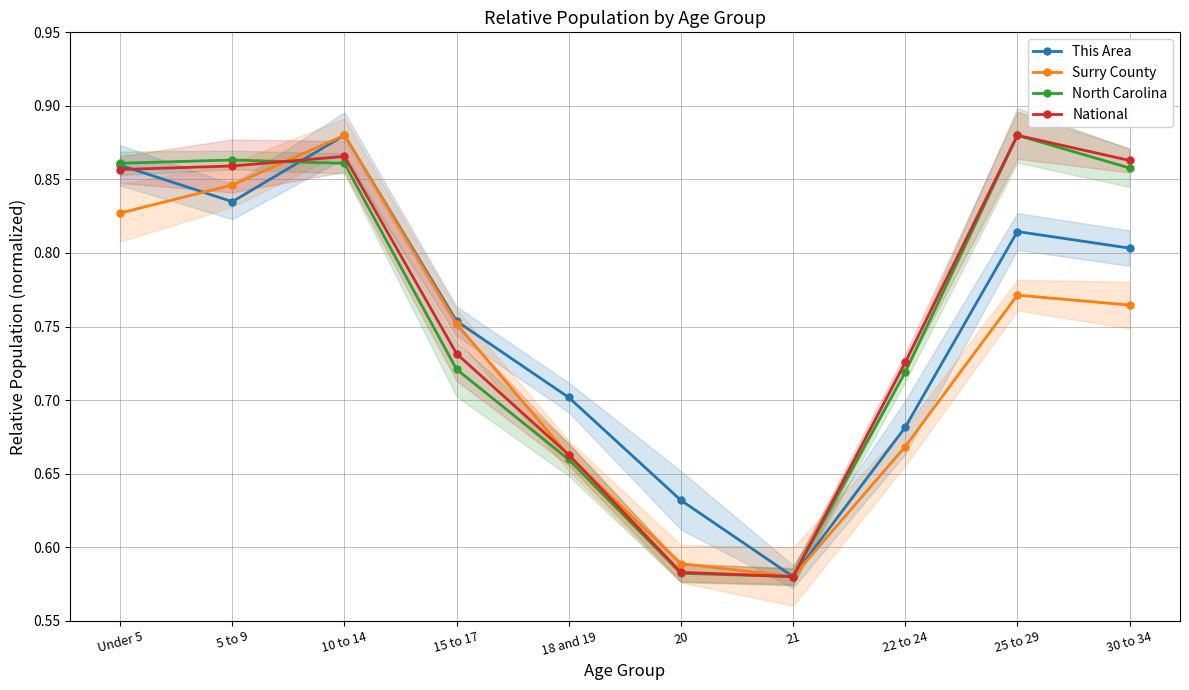

True or false: This Area and Surry County intersect in this chart.

True